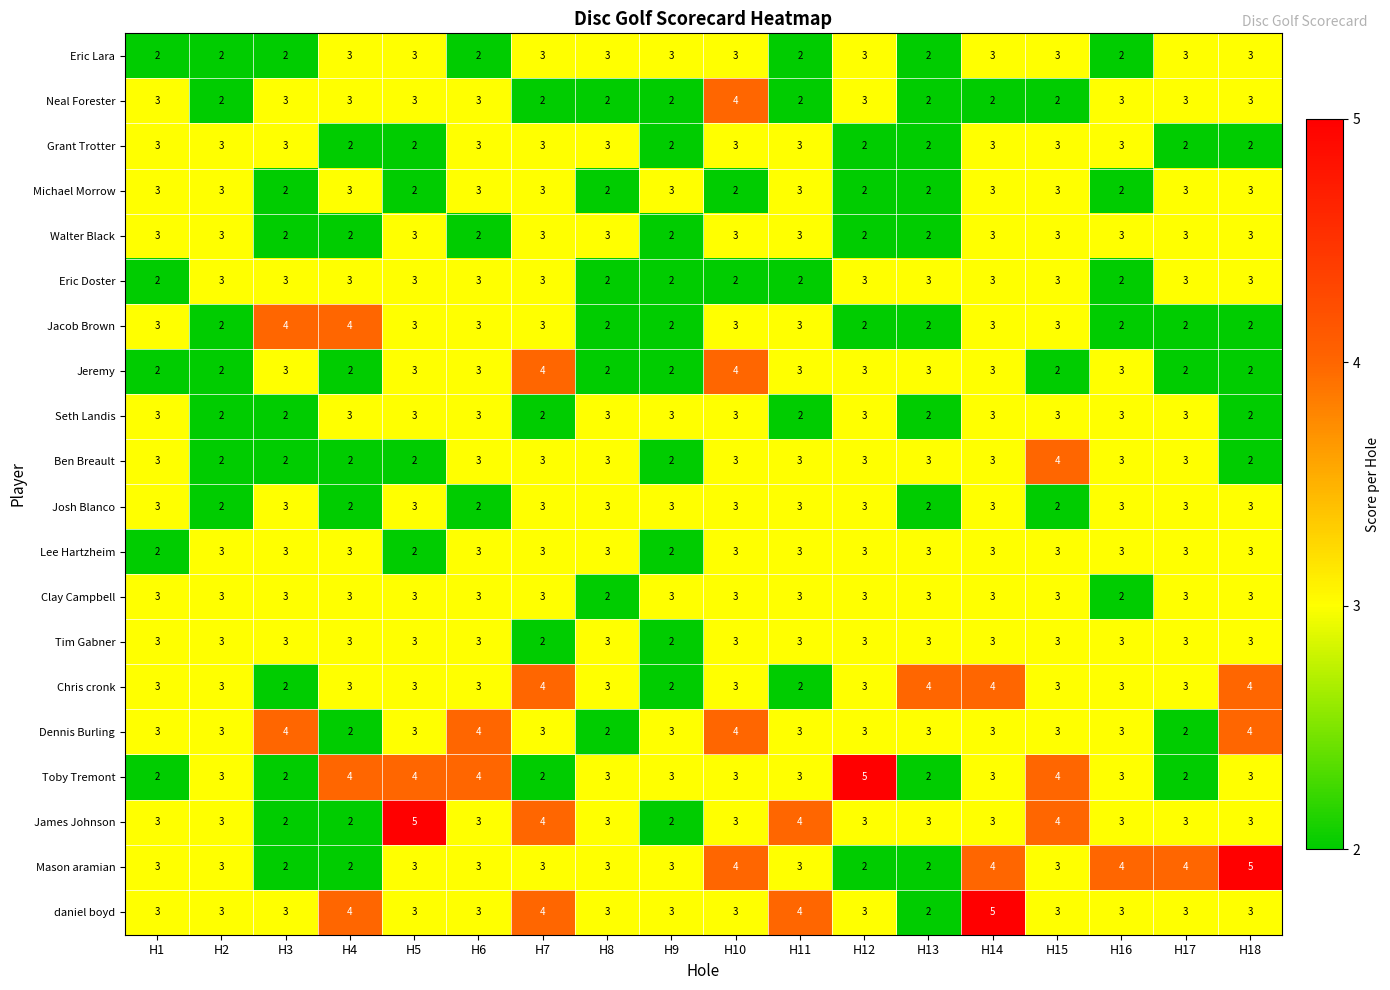

Is the value of daniel boyd at H14 greater than the value of Dennis Burling at H17?

Yes